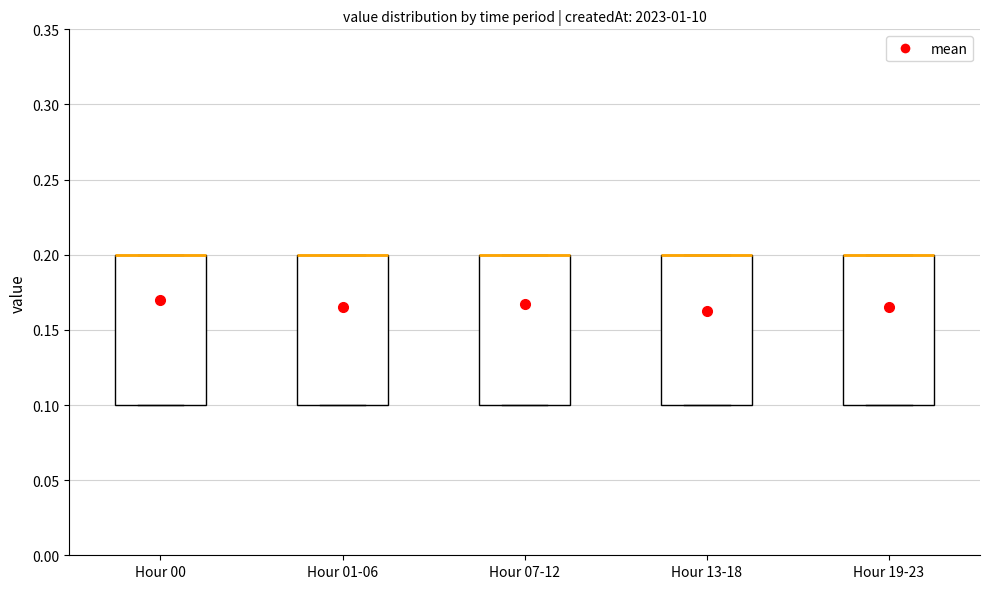

Reading left to right, transcribe this box plot: for each box, give where its median line is, the range the box spans, and where its two whiskers end, as read against the y-axis. The values are not printed on the chart, so give them approximately, as read against the axis.

Hour 00: median 0.2 (drawn on the box's upper edge), box 0.1 to 0.2, whiskers 0.1 to 0.2
Hour 01-06: median 0.2 (drawn on the box's upper edge), box 0.1 to 0.2, whiskers 0.1 to 0.2
Hour 07-12: median 0.2 (drawn on the box's upper edge), box 0.1 to 0.2, whiskers 0.1 to 0.2
Hour 13-18: median 0.2 (drawn on the box's upper edge), box 0.1 to 0.2, whiskers 0.1 to 0.2
Hour 19-23: median 0.2 (drawn on the box's upper edge), box 0.1 to 0.2, whiskers 0.1 to 0.2